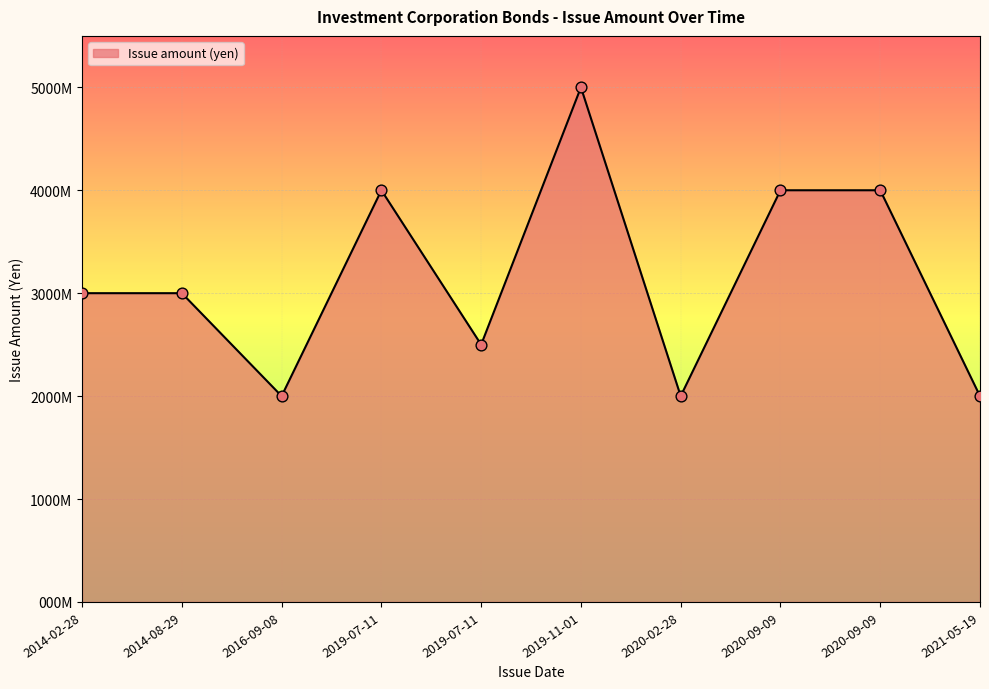

Approximately how many times larger is the value at 2019-07-11 compared to 2019-11-01?

0.8